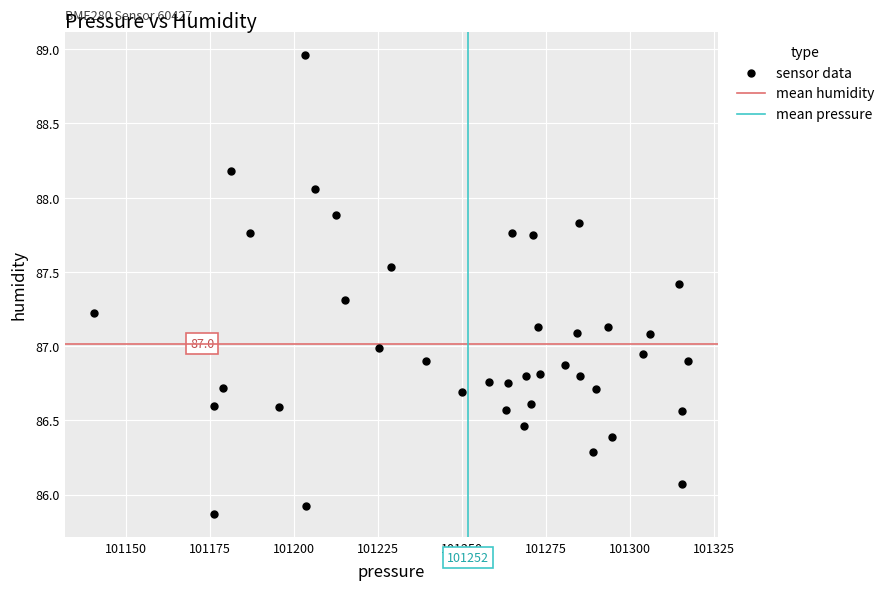

What is the range of Y values (max minus min)?

3.1